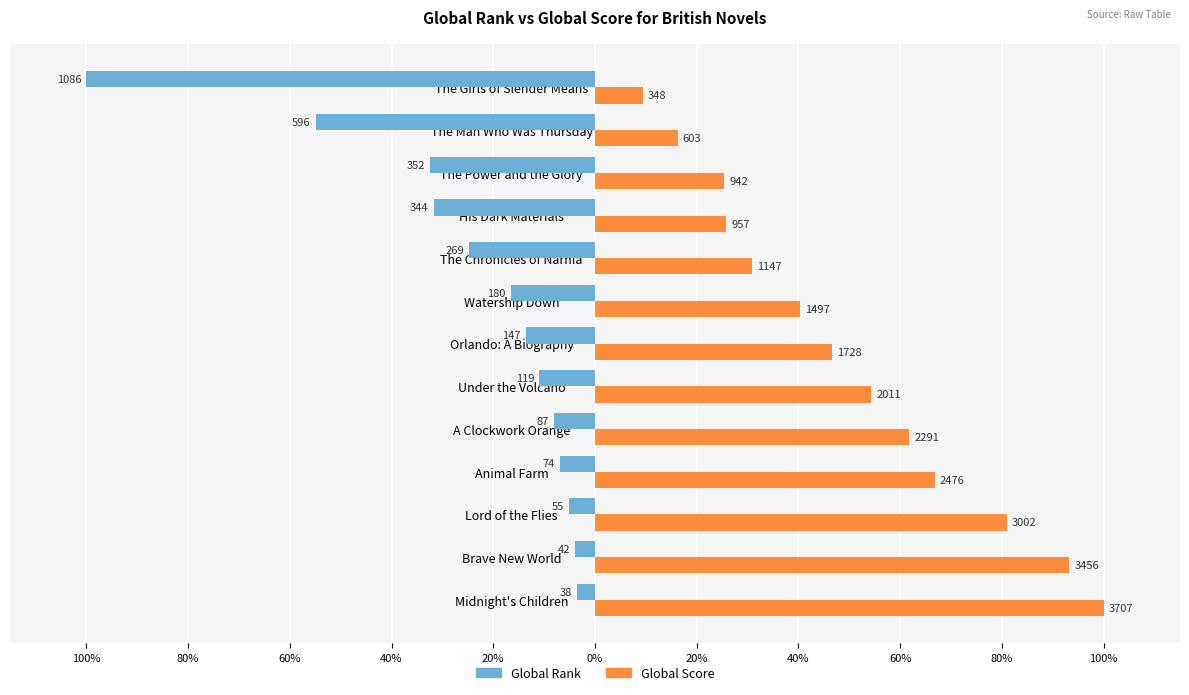

What are all the series names shown in the legend?

Global Rank, Global Score